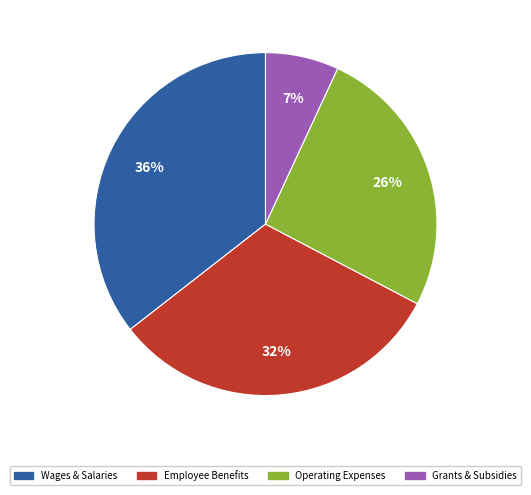

To the nearest percent, what is the difference between the largest and smallest slice percentages?

29%